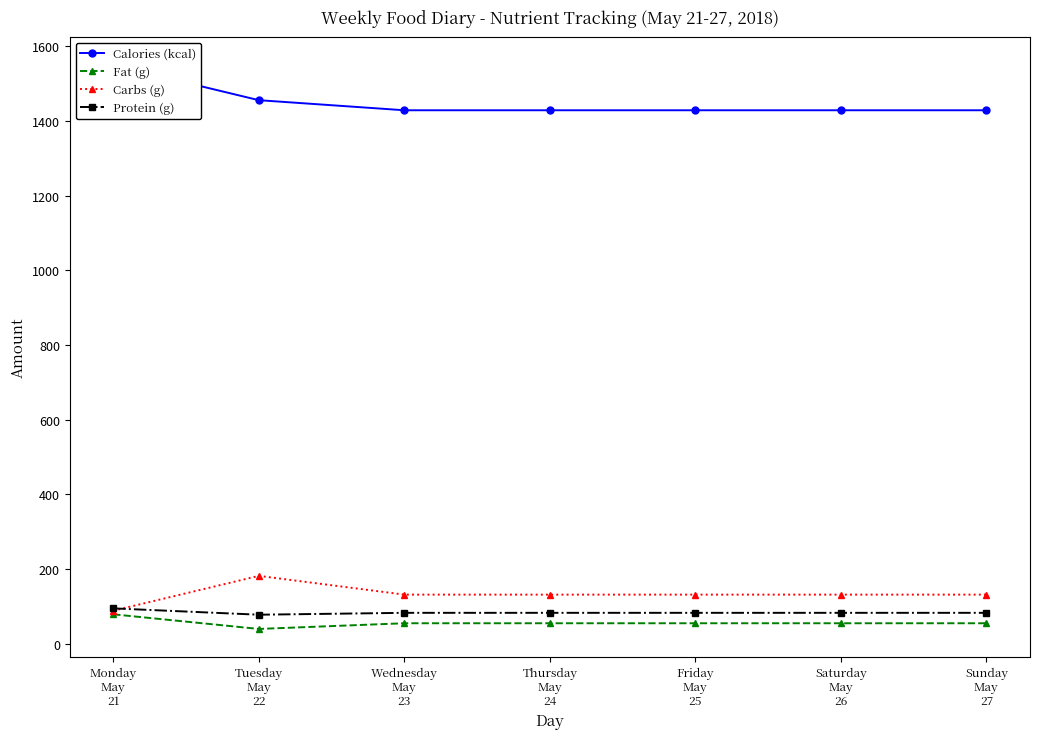

Reading left to right, transcribe all the data shown in this chart.

Calories (kcal): Monday
May
21=1550.0	Tuesday
May
22=1456.0	Wednesday
May
23=1429.0	Thursday
May
24=1429.0	Friday
May
25=1429.0	Saturday
May
26=1429.0	Sunday
May
27=1429.0
Fat (g): Monday
May
21=78.7	Tuesday
May
22=39.5	Wednesday
May
23=54.7	Thursday
May
24=54.7	Friday
May
25=54.7	Saturday
May
26=54.7	Sunday
May
27=54.7
Carbs (g): Monday
May
21=88.4	Tuesday
May
22=181.7	Wednesday
May
23=131.4	Thursday
May
24=131.4	Friday
May
25=131.4	Saturday
May
26=131.4	Sunday
May
27=131.4
Protein (g): Monday
May
21=94.6	Tuesday
May
22=77.6	Wednesday
May
23=82.6	Thursday
May
24=82.6	Friday
May
25=82.6	Saturday
May
26=82.6	Sunday
May
27=82.6